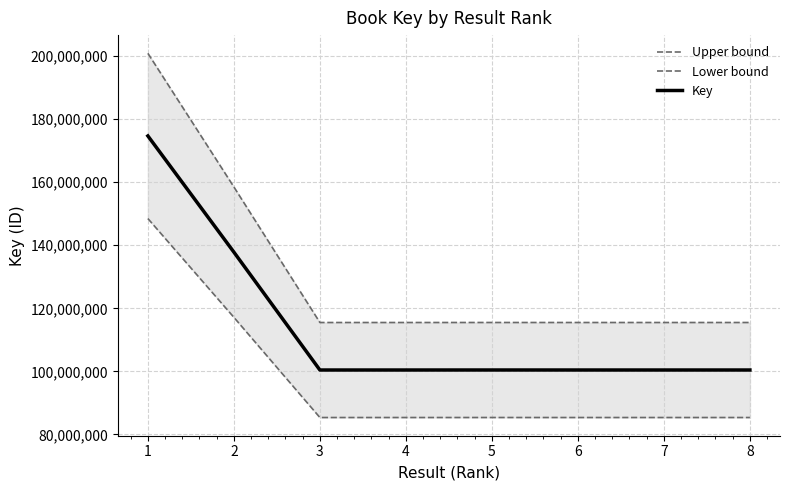

Reading left to right, transcribe all the data shown in this chart.

Upper bound: 1=200866273.7	2=158488937.0	3=115498815.9	4=115500072.9	5=115505089.2	6=115500810.0	7=115500762.9	8=115501874.9
Lower bound: 1=148466376.2	2=117143997.0	3=85368690.0	4=85369619.1	5=85373326.8	6=85370164.0	7=85370129.1	8=85370951.0
Key: 1=174666325.0	2=137816467.0	3=100433753.0	4=100434846.0	5=100439208.0	6=100435487.0	7=100435446.0	8=100436413.0